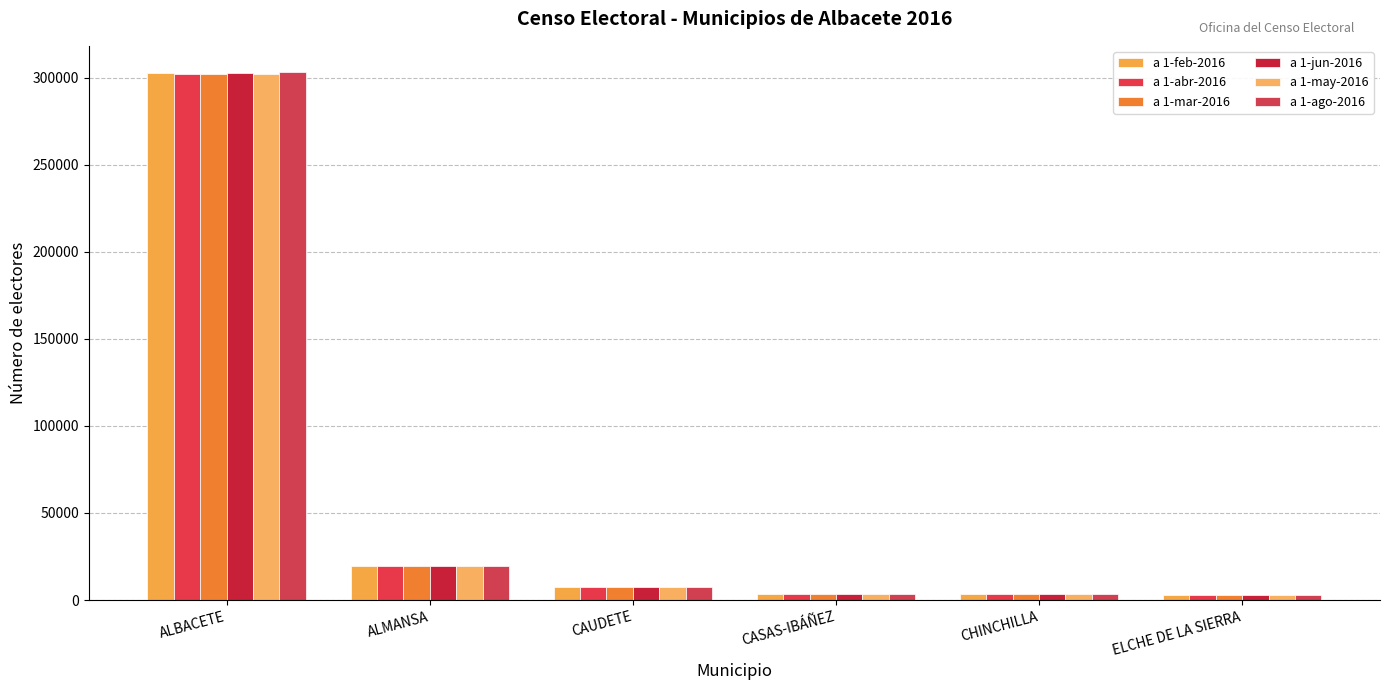

What is the average value of the a 1-abr-2016 series?

56488